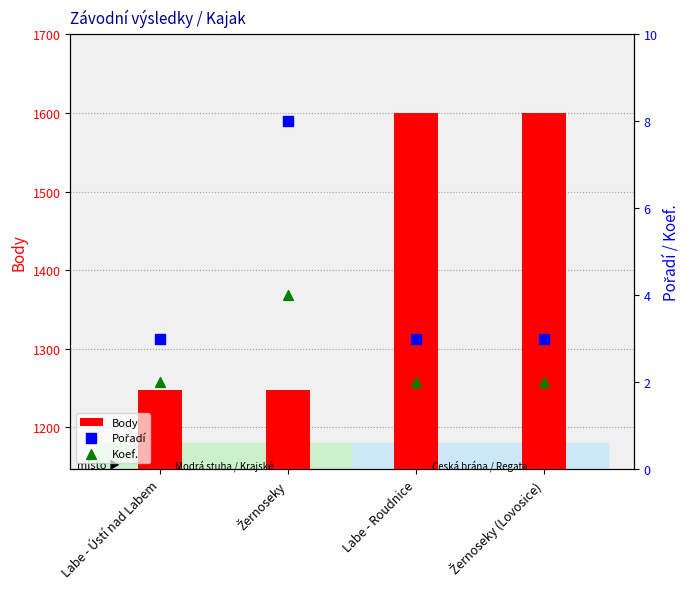

Which series has the largest total across all categories?

Body